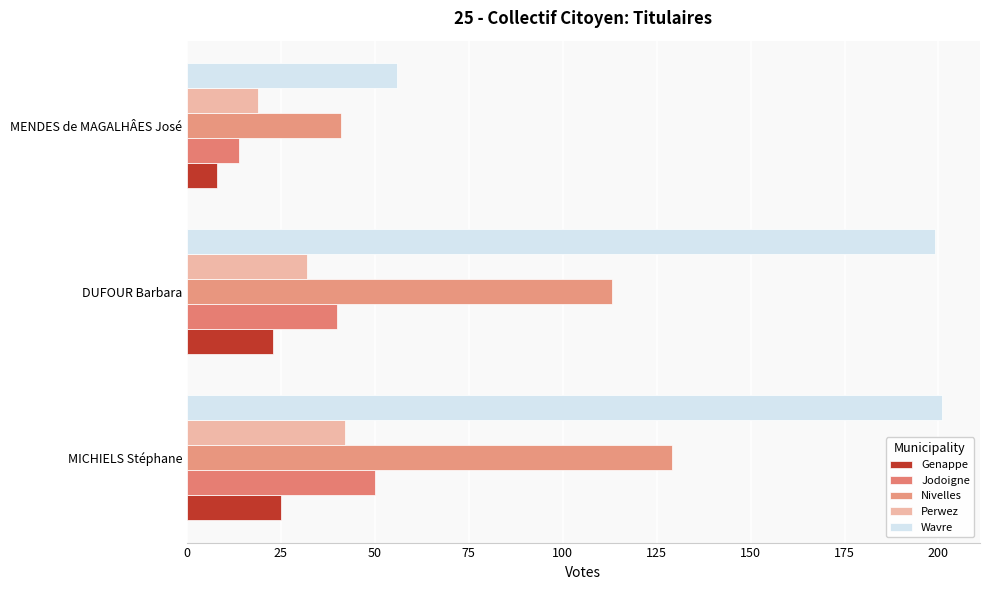

What is the smallest value displayed?

8